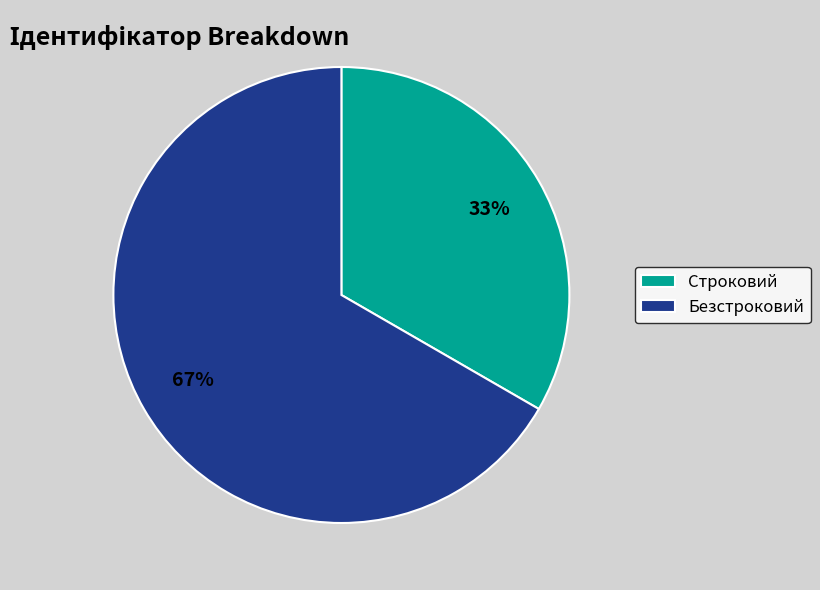

What percentage is the Безстроковий slice, to the nearest percent?

67%